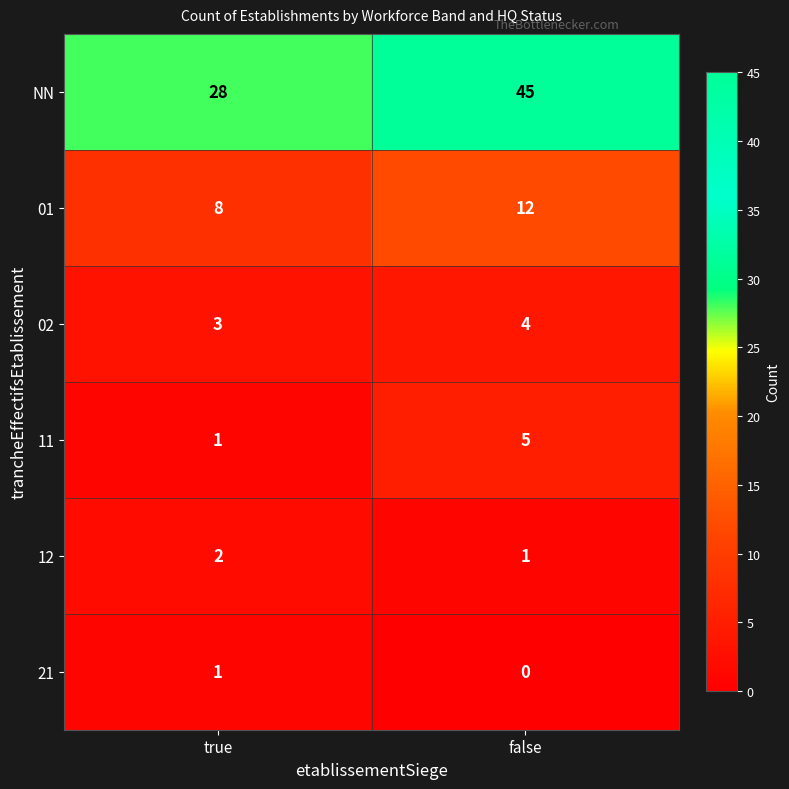

How many series are shown in this chart?

6